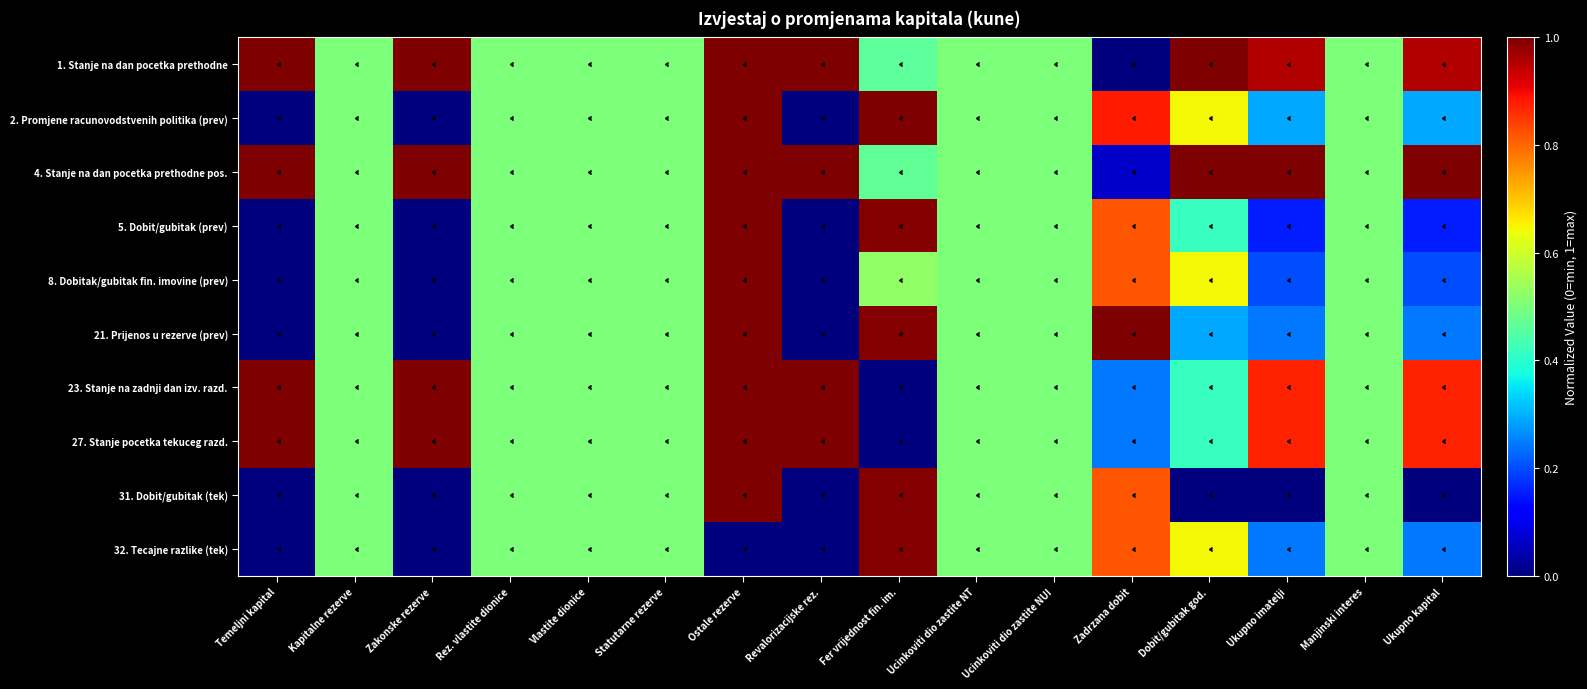

Which series has the largest range (max minus min)?

1. Stanje na dan pocetka prethodne